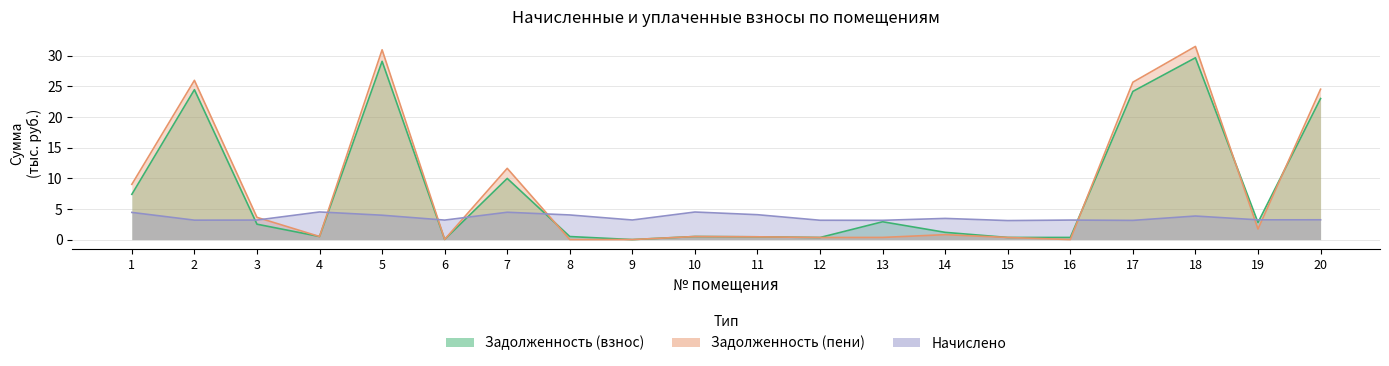

Where is the first local minimum for Задолженность (пени)?

4